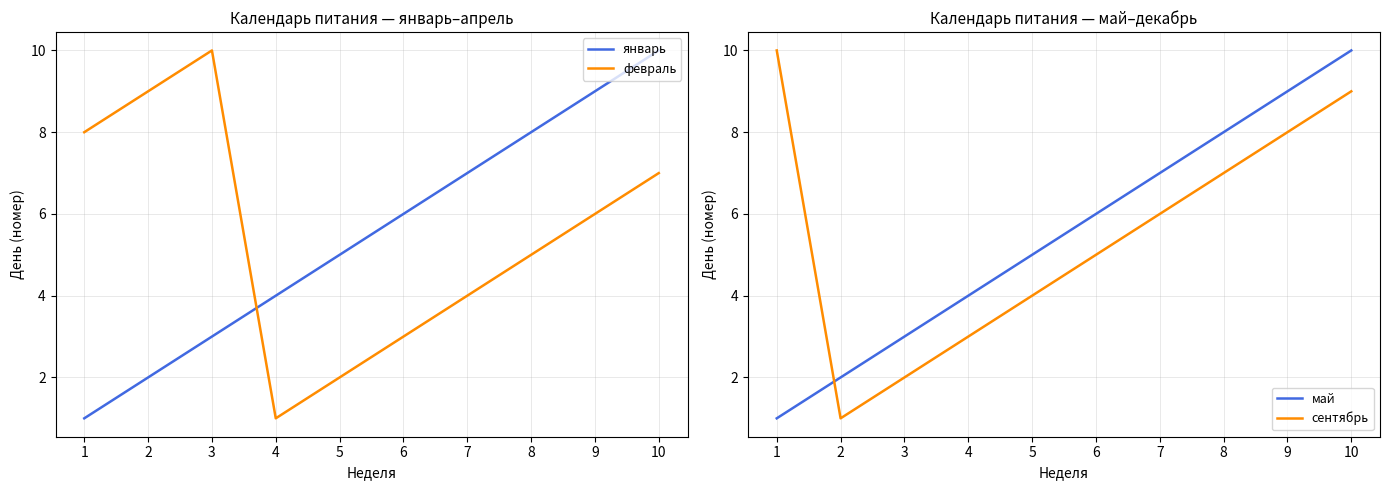

What is the total value across all series at 6?

20